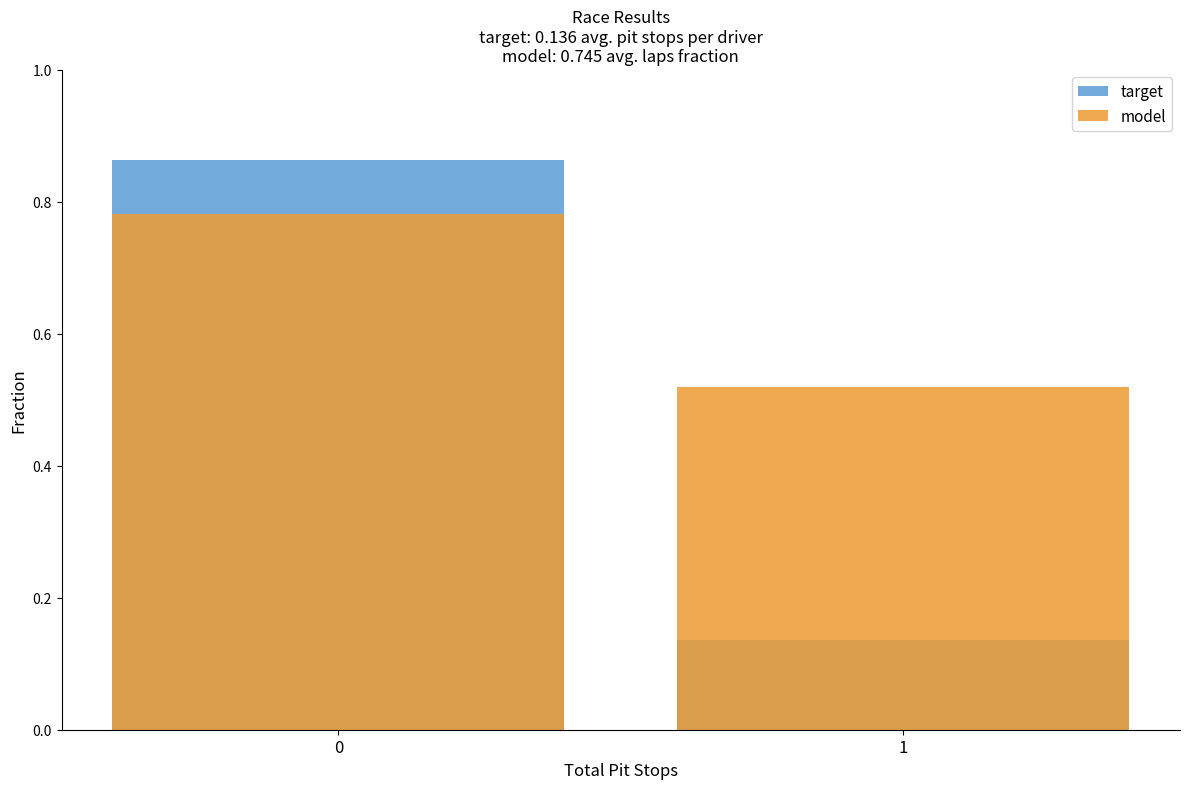

What is the total value across all series at 1?

0.7